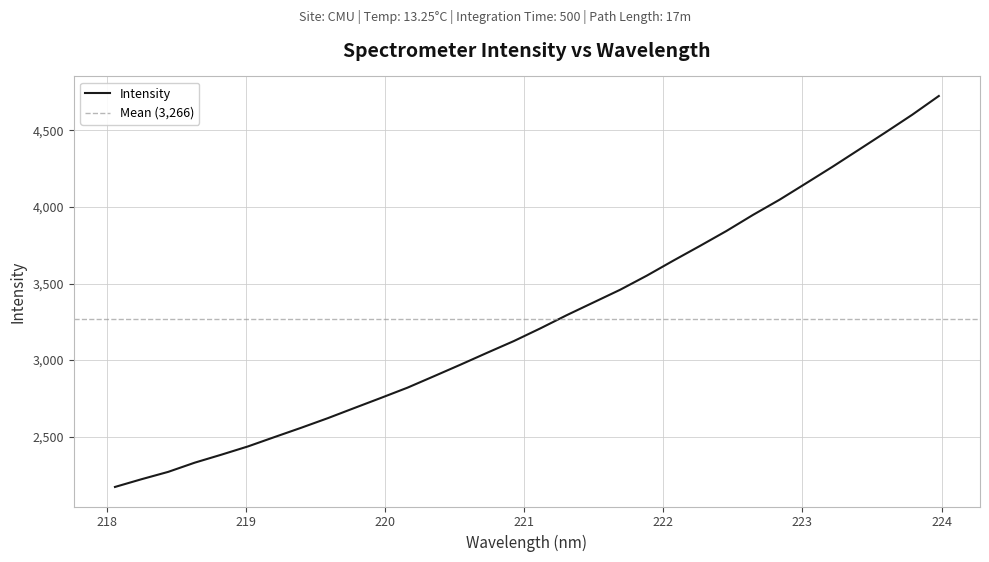

What is the difference between the values at 223.5987 and 220.7354?

1440.3